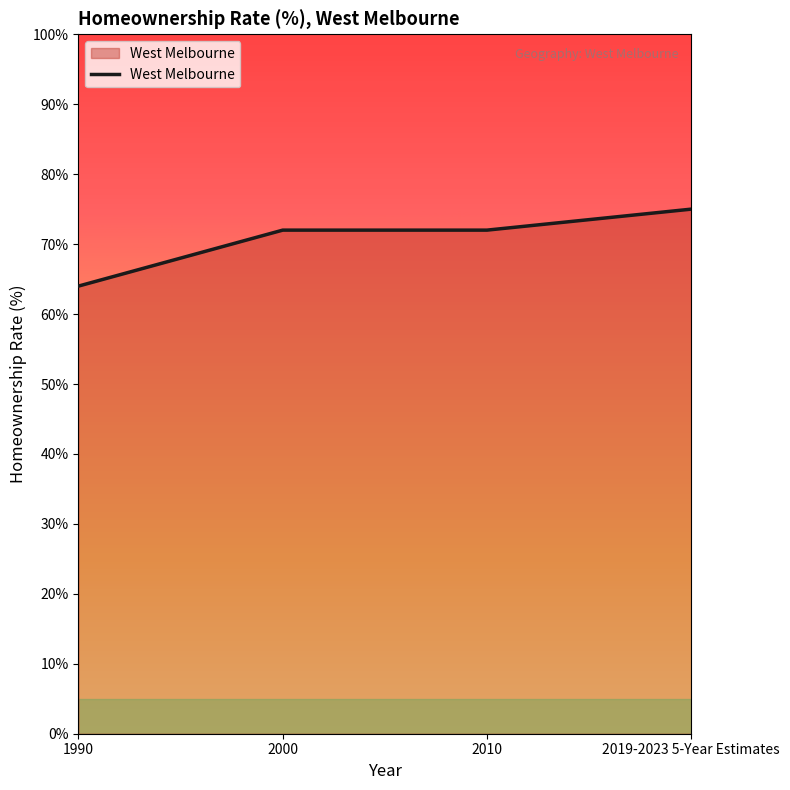

Which has a higher value, 1990 or 2000?

2000